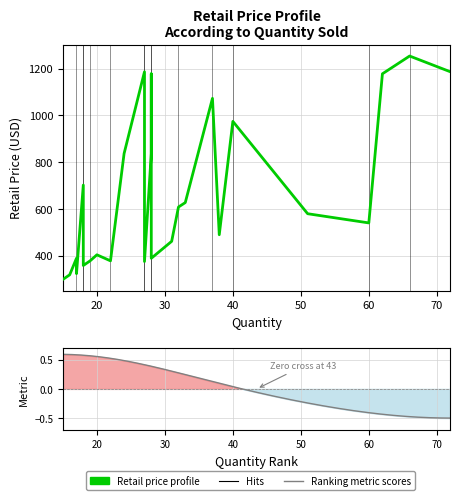

Rank the categories by value from lowest to highest.

15, 16, 17, 18, 18, 27, 19, 22, 28, 17, 20, 18, 31, 38, 60, 28, 51, 32, 33, 18, 28, 24, 40, 27, 37, 62, 28, 72, 27, 66